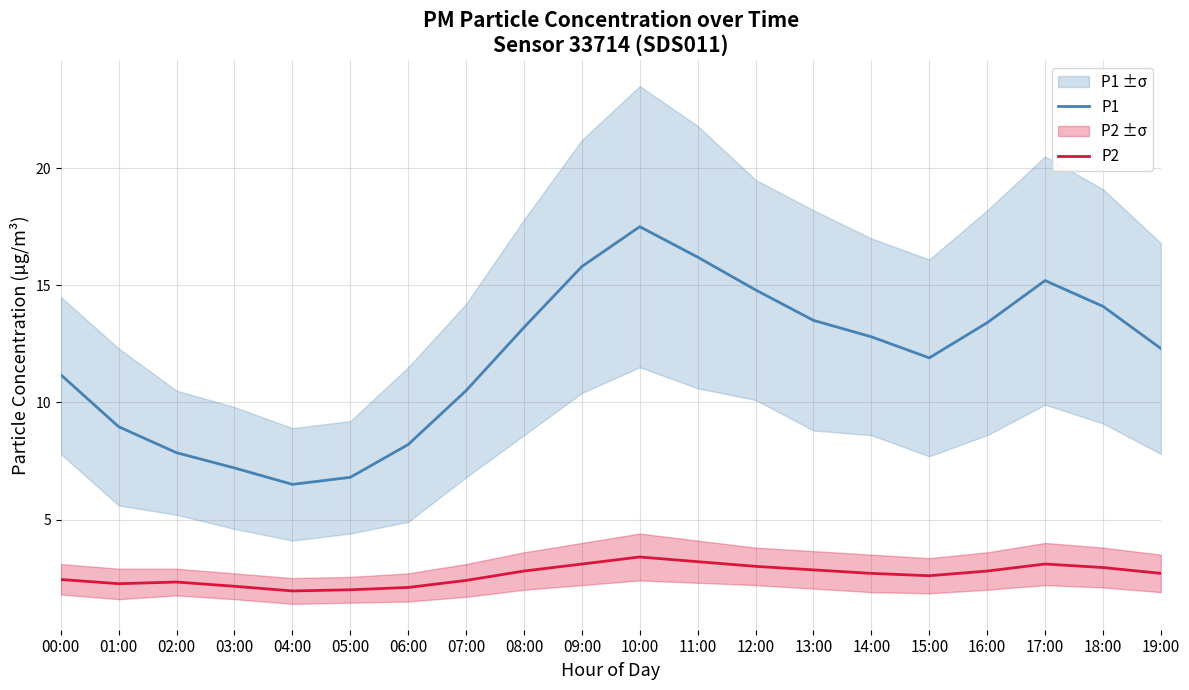

Which has a higher value, 13:00 or 17:00?

17:00